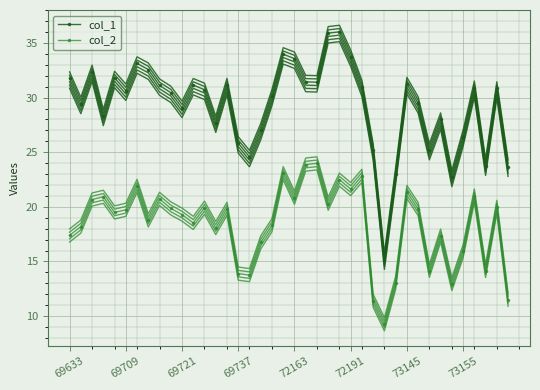

At 8, list the series in order from smallest to largest.

col_2, col_1